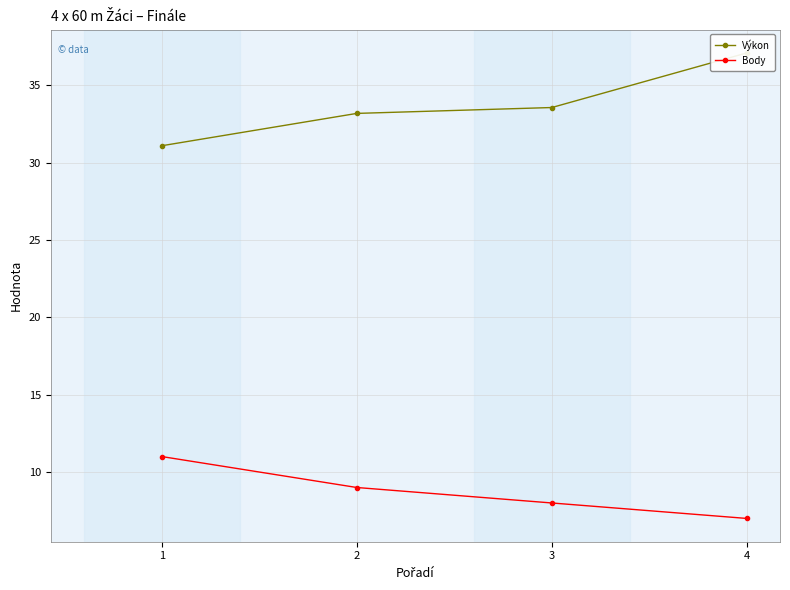

Reading left to right, extract all data points from this chart.

Výkon: 31.1	33.2	33.6	37.1
Body: 11.0	9.0	8.0	7.0